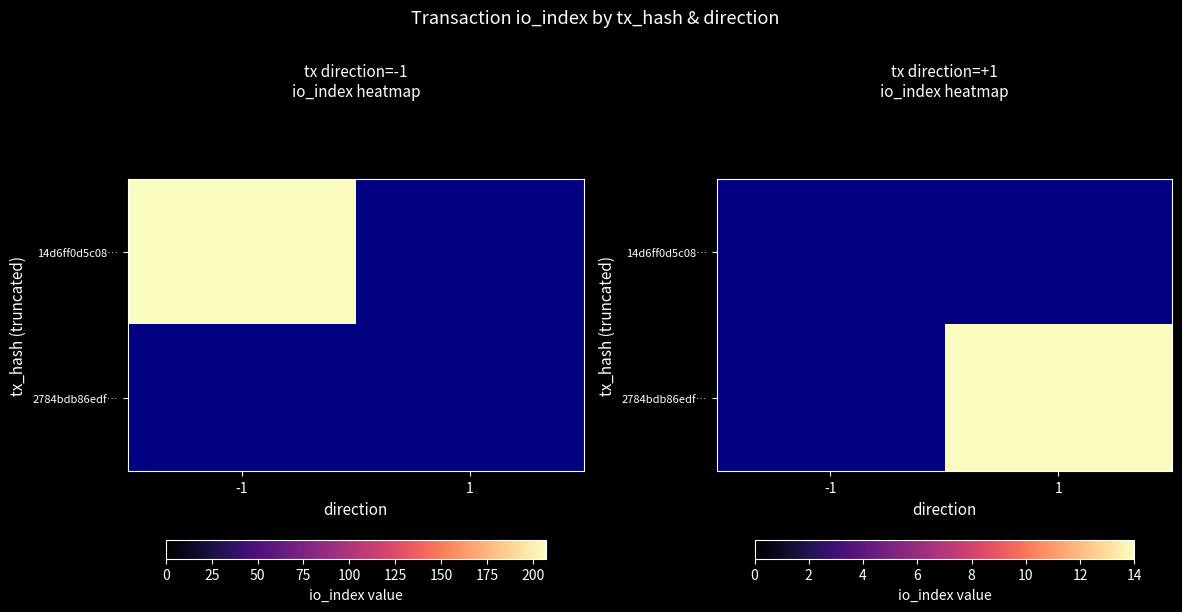

At which label does 2784bdb86edf… reach its minimum?

-1